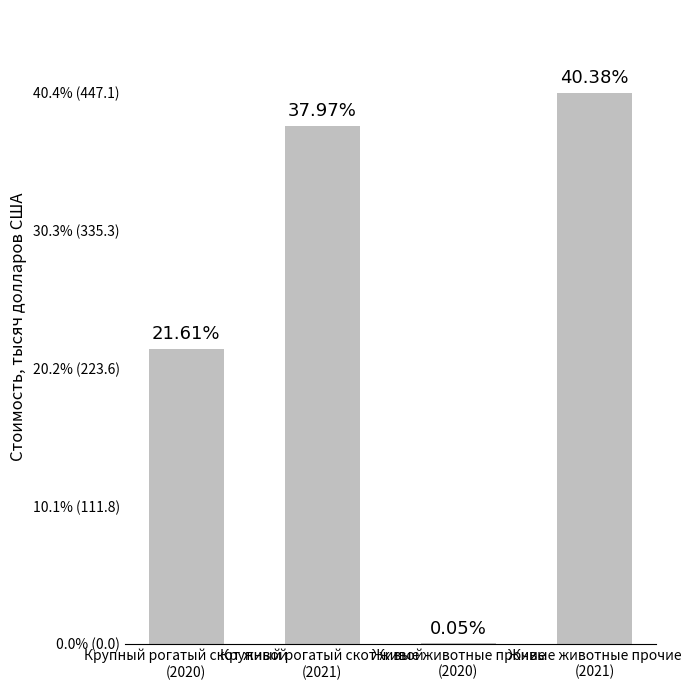

Are the bars horizontal?

No